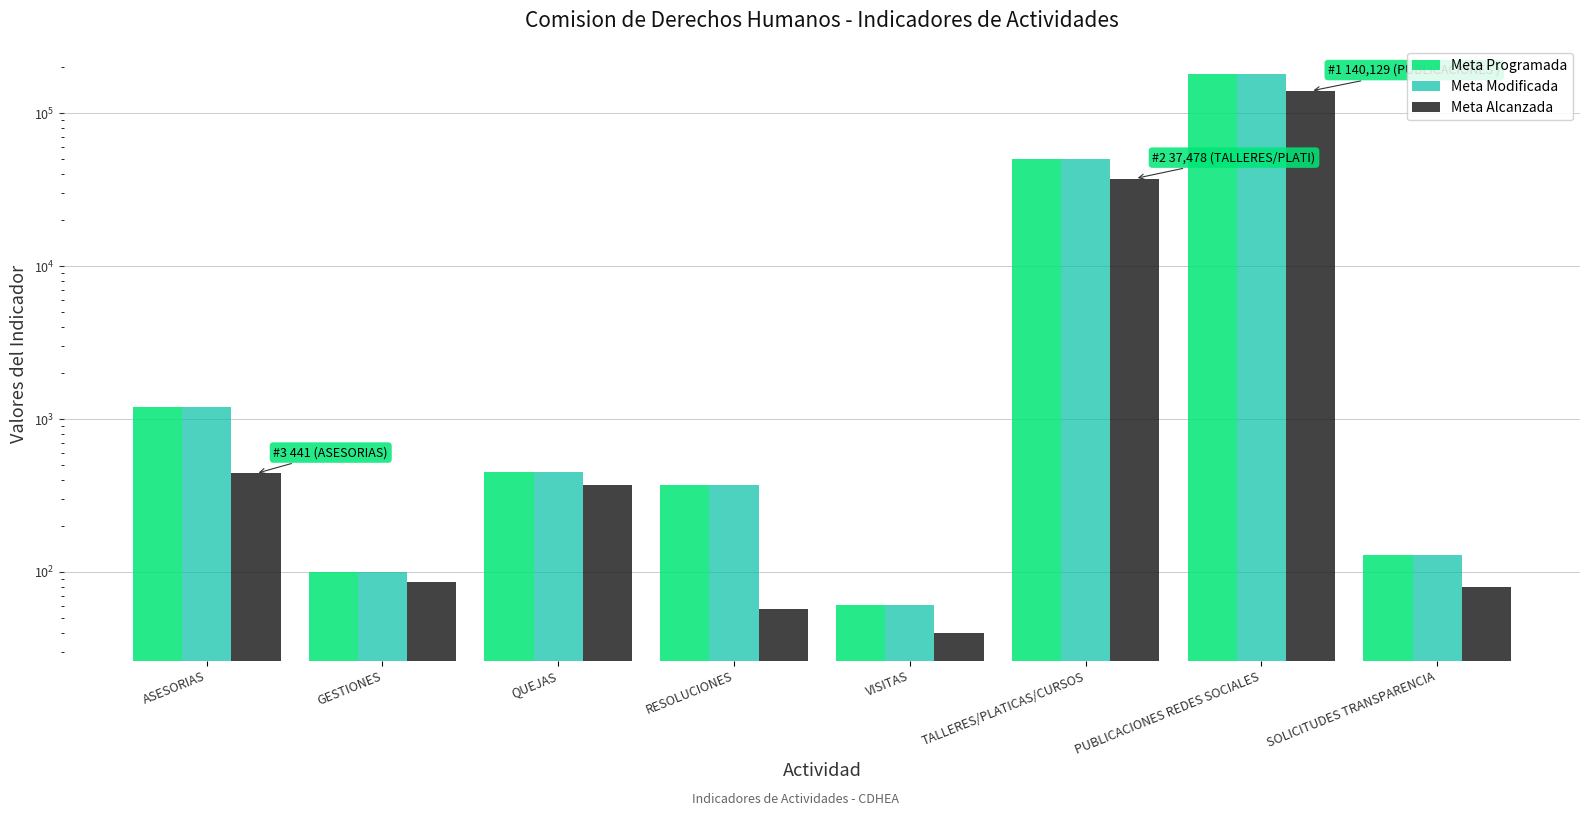

At which label is Meta Modificada closest to 90030?

TALLERES/PLATICAS/CURSOS